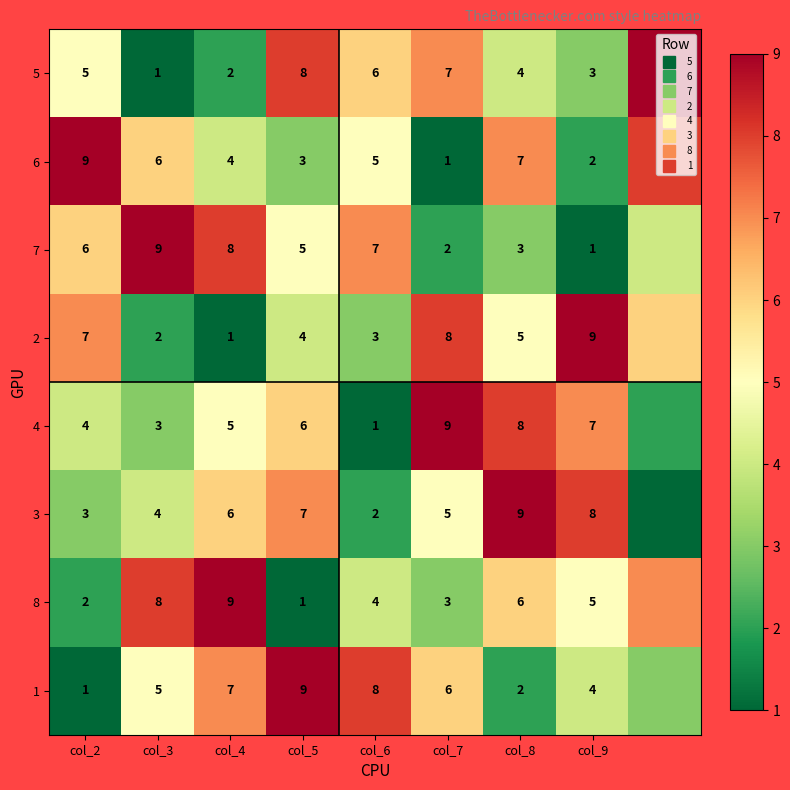

True or false: 5 has a value of 2 at col_6.

False